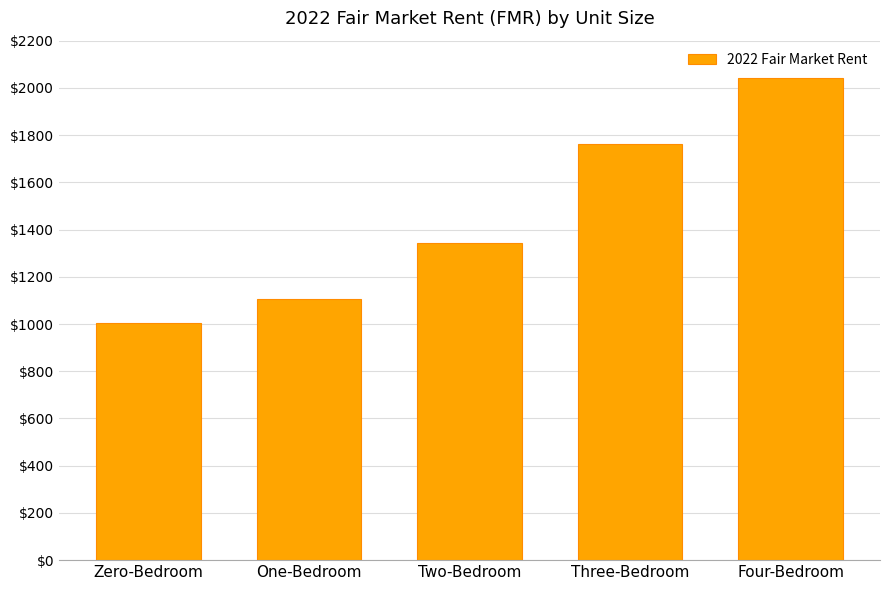

Where does the data first go above 1342?

Two-Bedroom